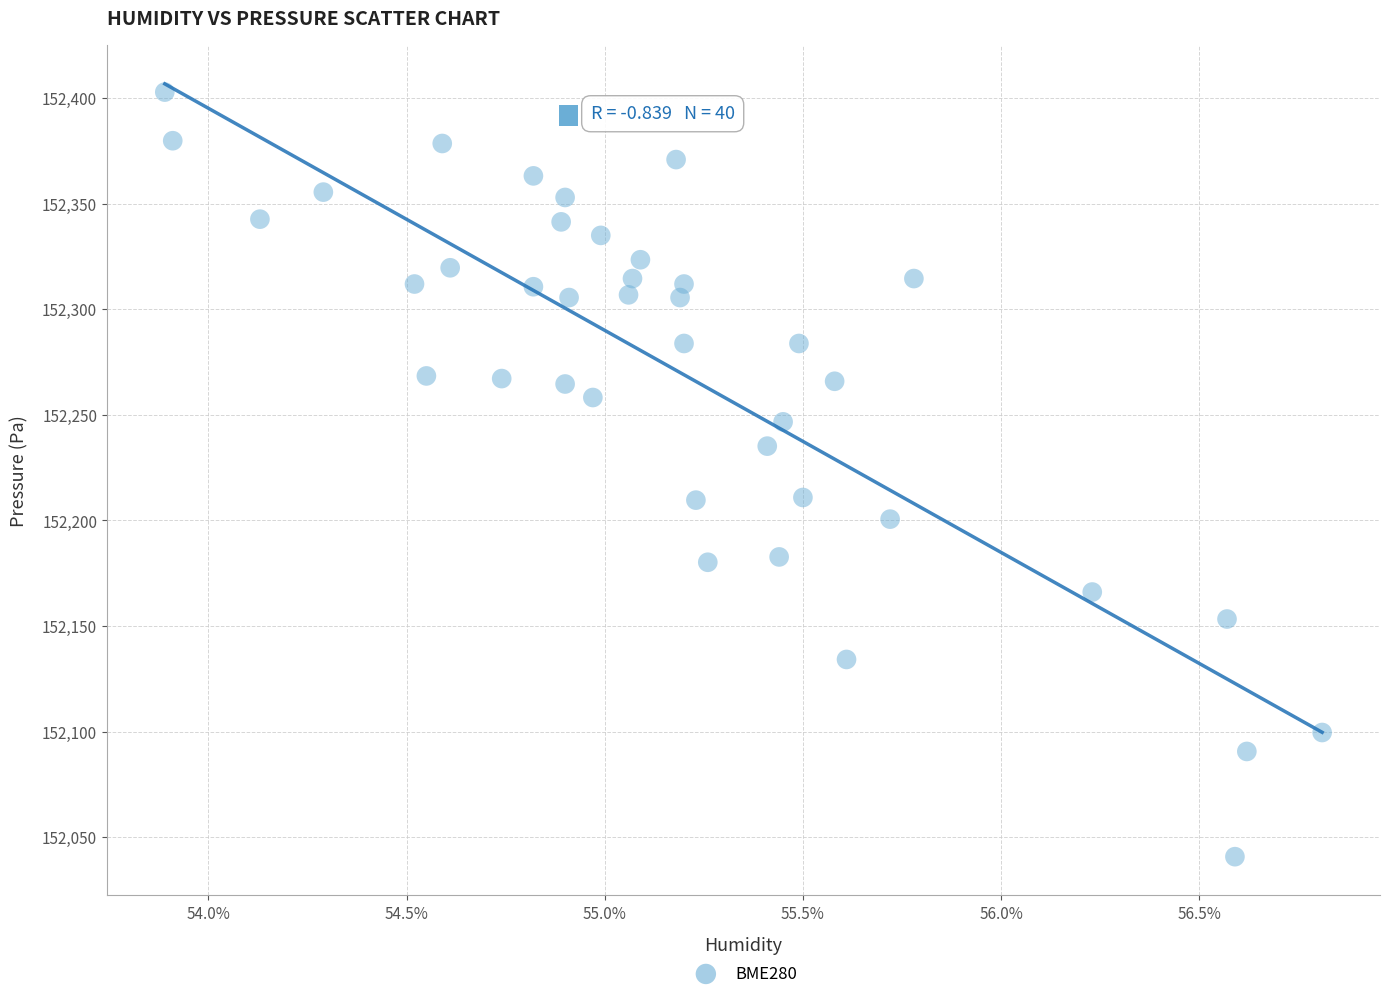

What is the range of X values (max minus min)?

2.9